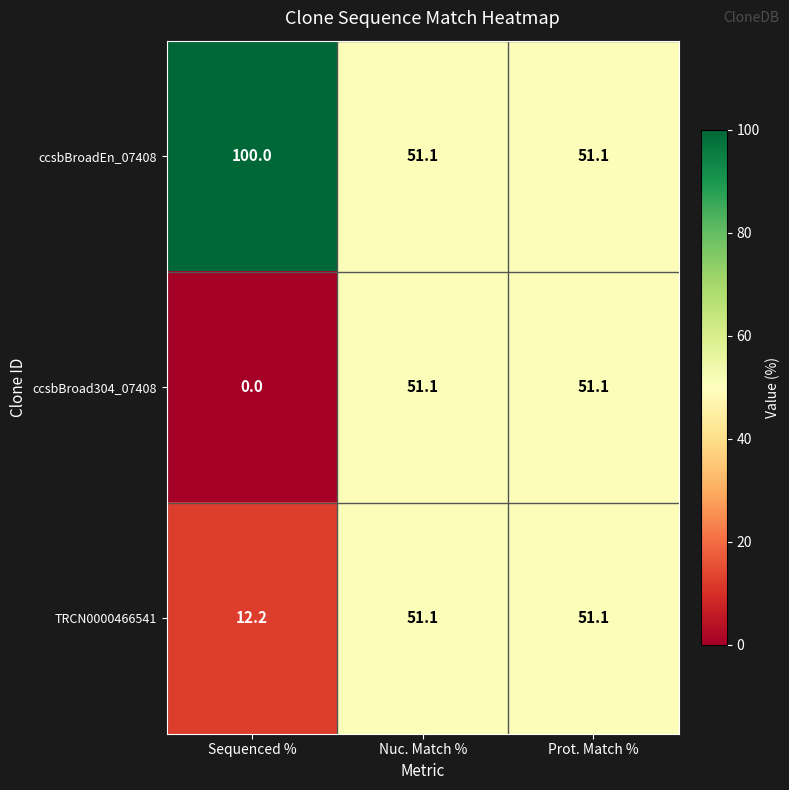

Which series changed the most between Sequenced % and Nuc. Match %?

ccsbBroad304_07408